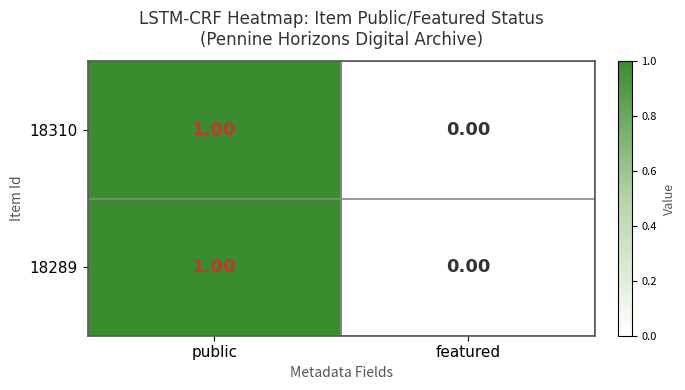

Rank the categories by 18289 value from highest to lowest.

public, featured